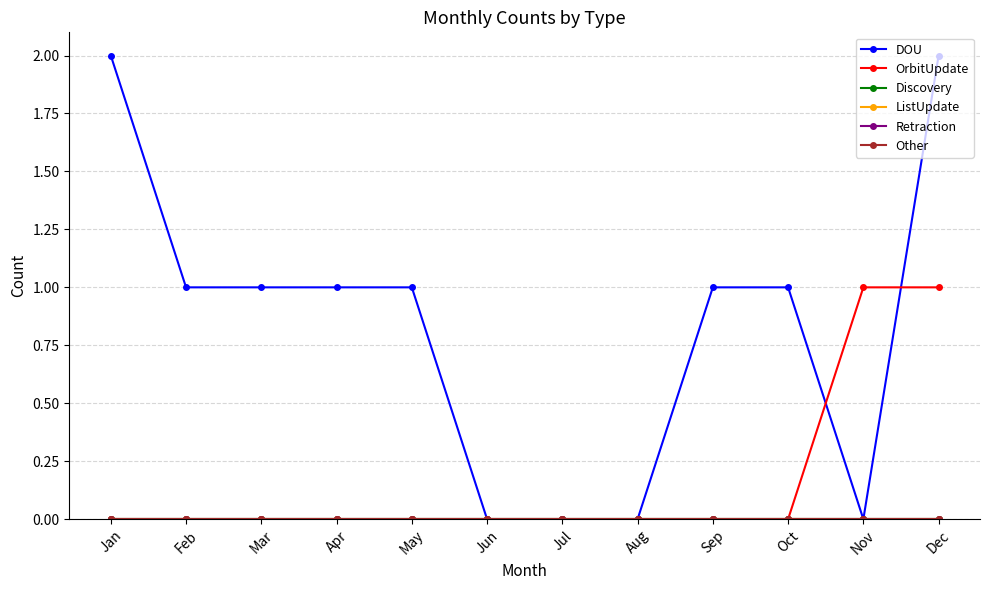

At which category is the sum across all series the highest?

Dec